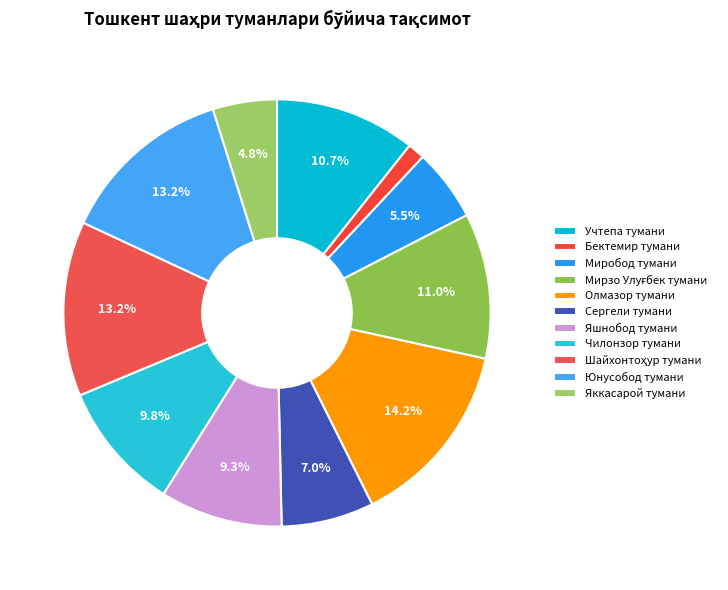

Is there any slice that represents more than half of the pie?

No